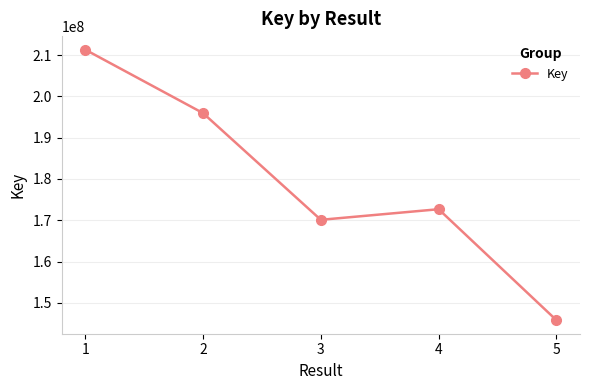

What is the sum of all values?

895853576